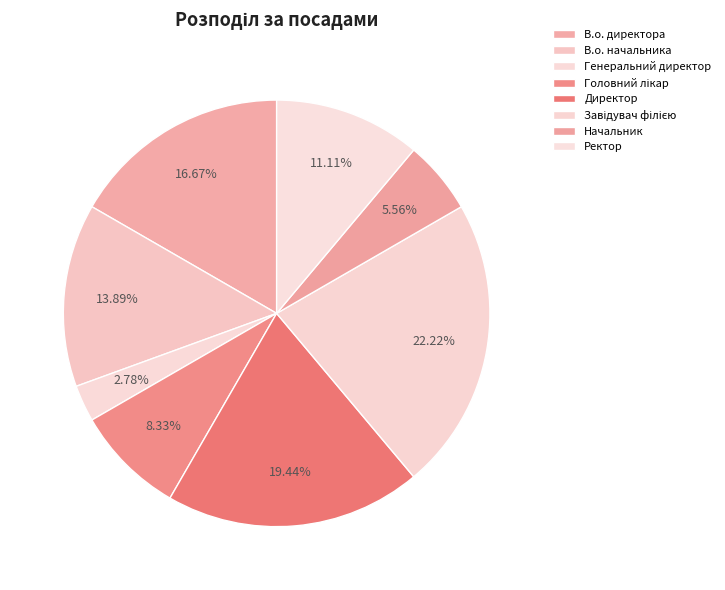

What is the change in value from В.о. начальника to Ректор?

-1